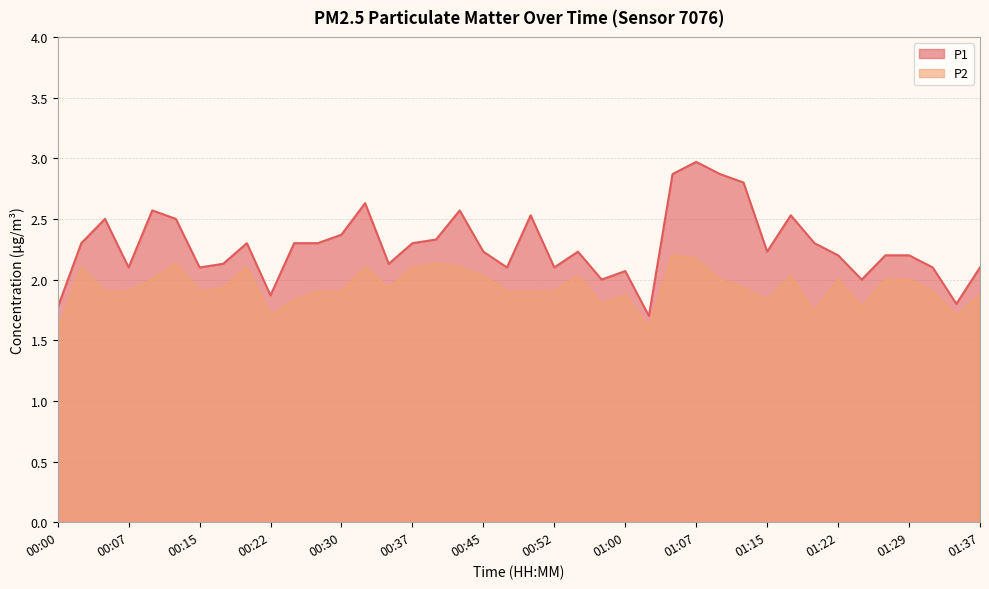

How many values in the P1 series are below 2?

4